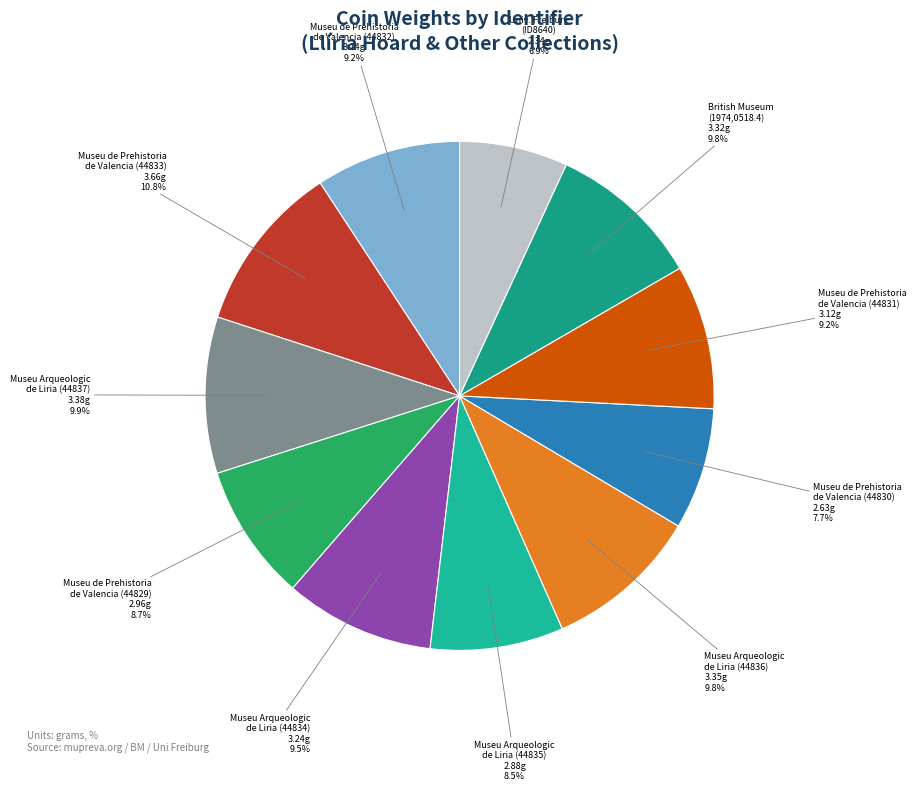

How many segments does this pie chart have?

11